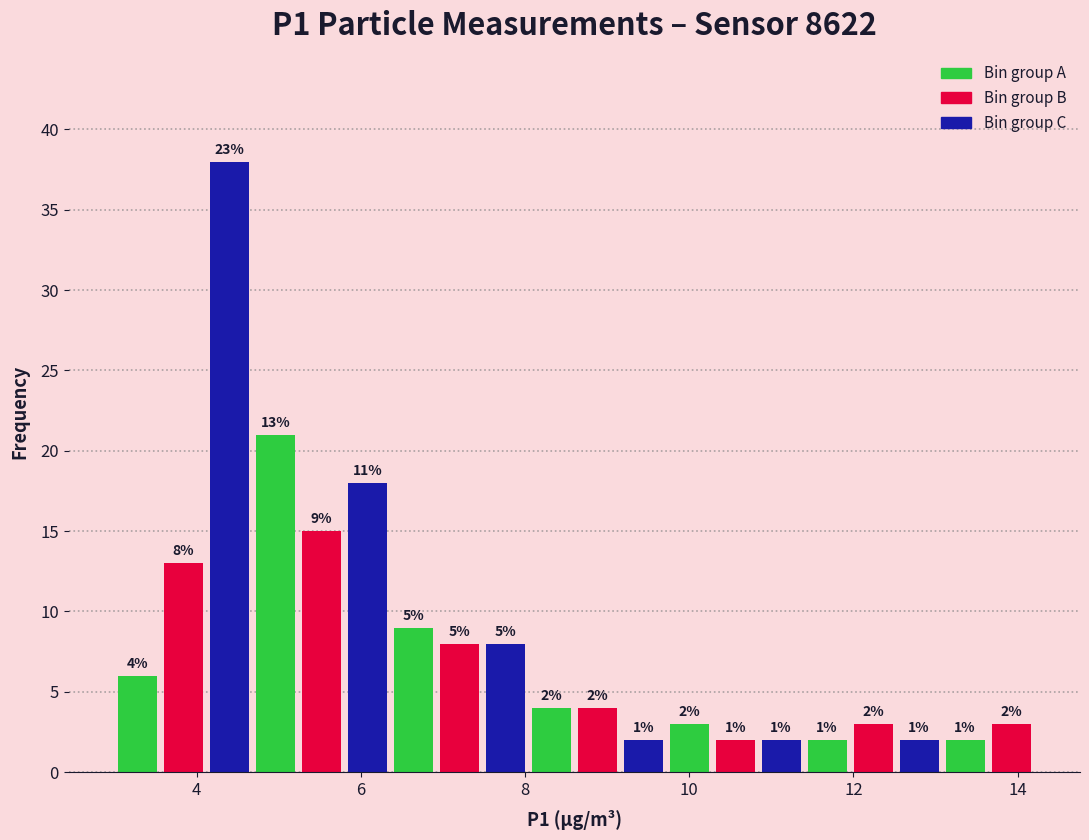

Around what value on the x-axis is the tallest bar? Give the approximate position of its centre, as read against the axis.

4.4